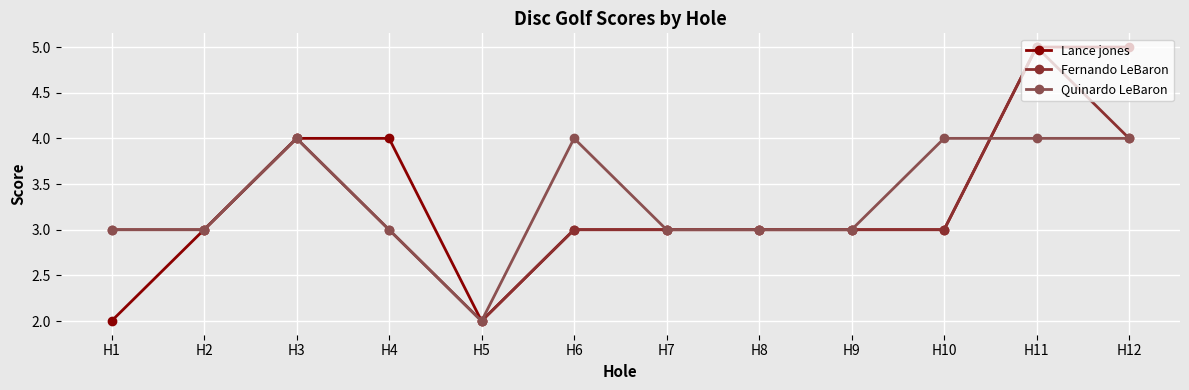

At which label does Fernando LeBaron reach its peak?

H11